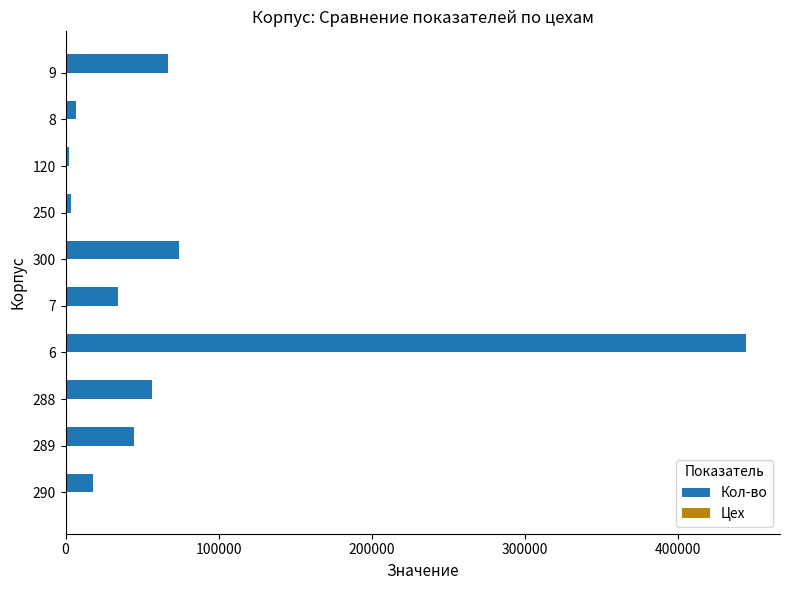

What is the maximum value shown in the chart?

444332.0